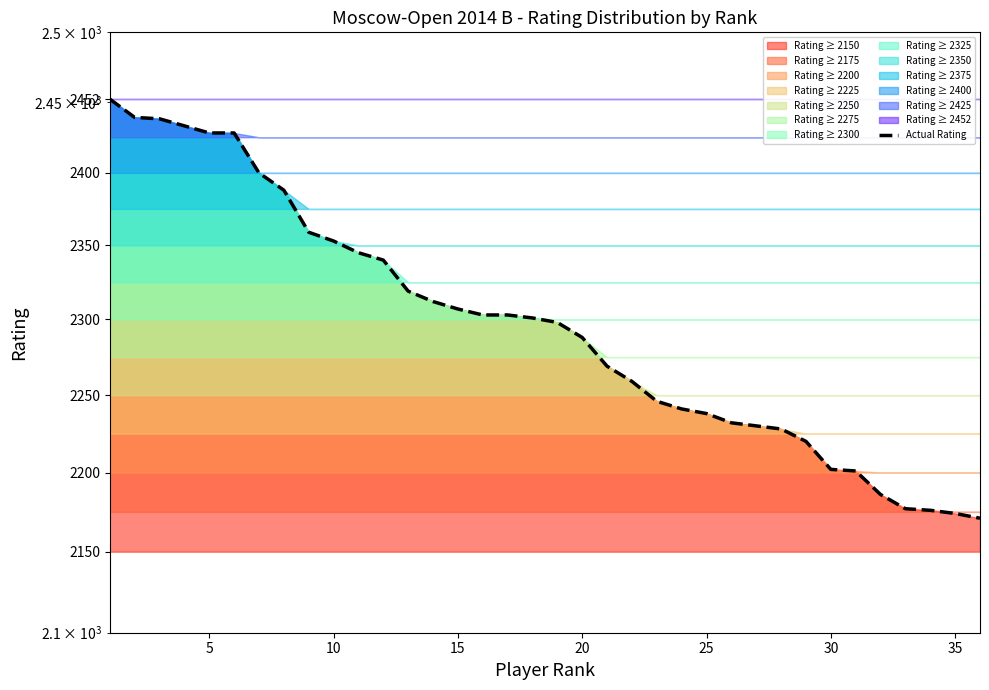

What is the value of the 12th point from the left?

2340